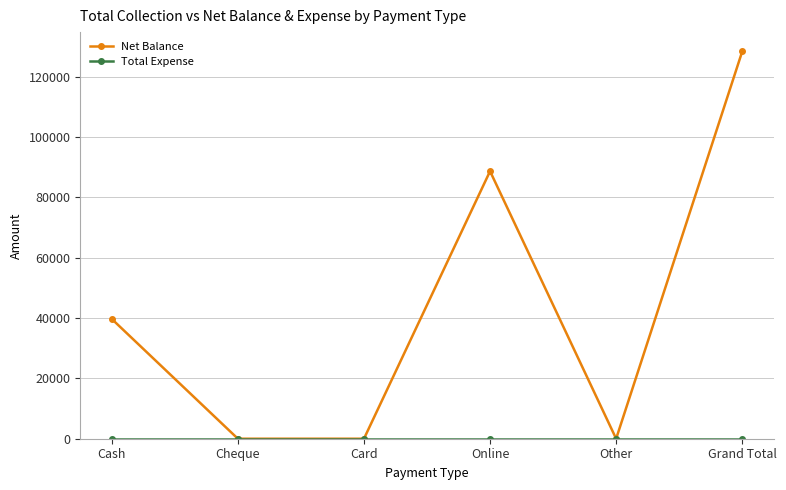

At how many categories does at least one series exceed 100101?

1